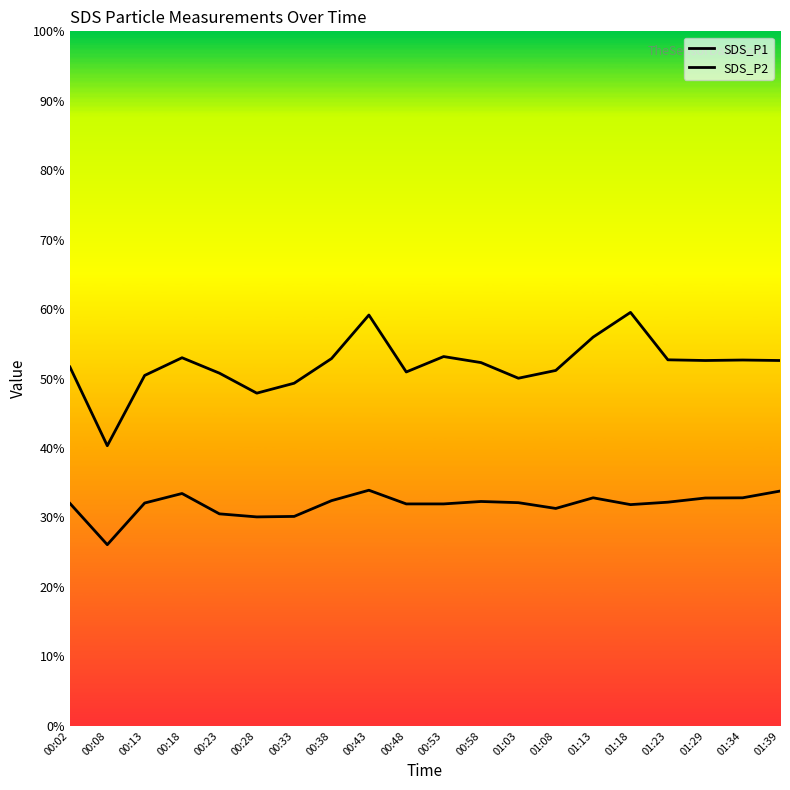

List the labels in order of SDS_P2 value, largest first.

00:43, 01:39, 00:18, 01:13, 01:34, 01:29, 00:38, 00:58, 01:23, 01:03, 00:13, 00:02, 00:48, 00:53, 01:18, 01:08, 00:23, 00:33, 00:28, 00:08